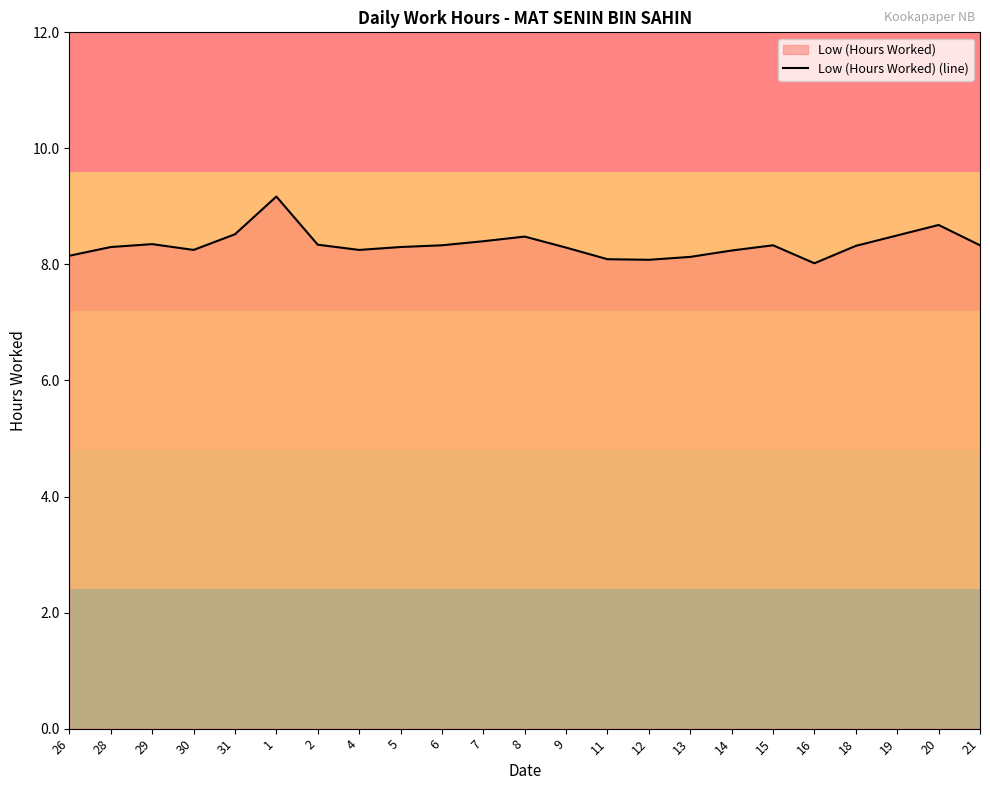

How many lines are shown in the chart?

1